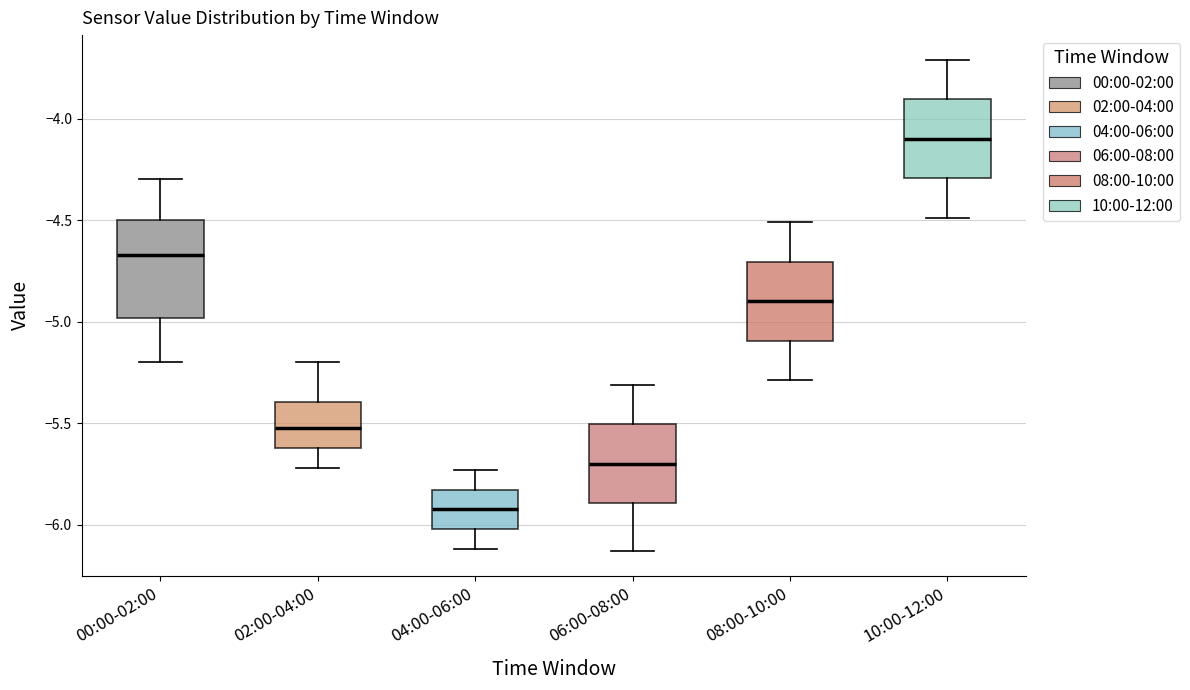

Comparing the boxes themselves (not the whiskers), which one is the tallest?

00:00-02:00